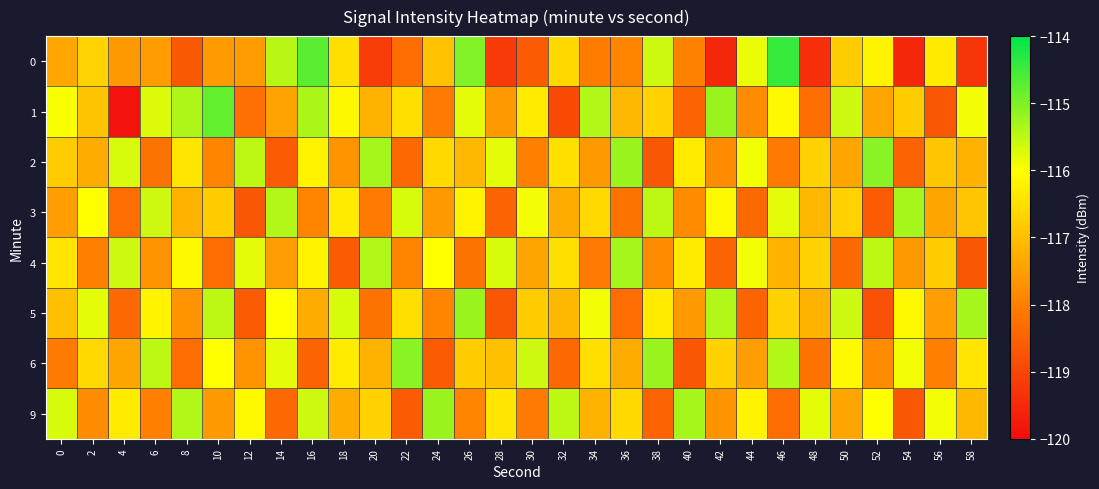

Which label corresponds to the largest value in the chart?

46